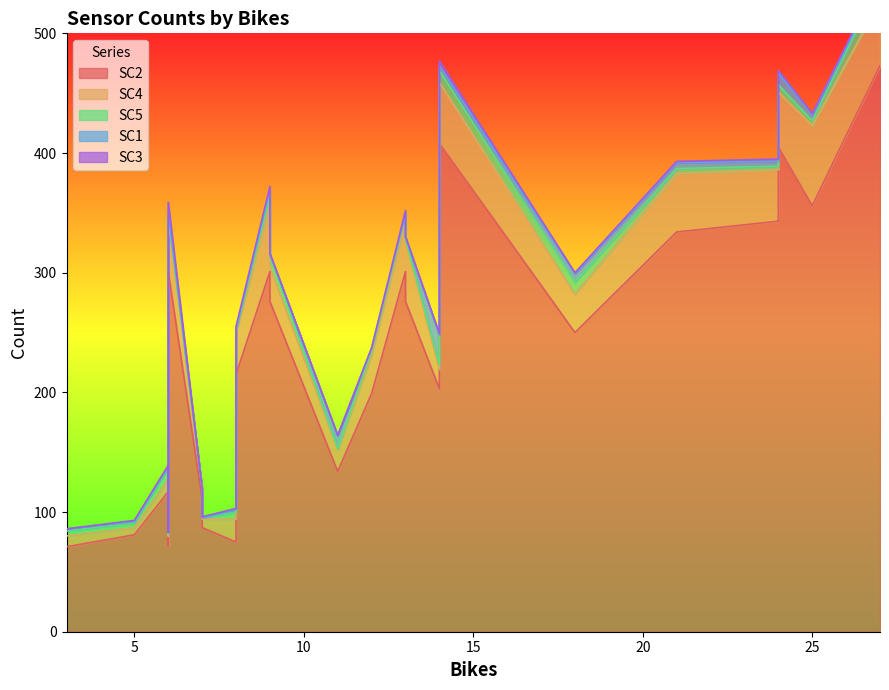

List the series in order of their peak value, lowest first.

SC3, SC5, SC1, SC4, SC2